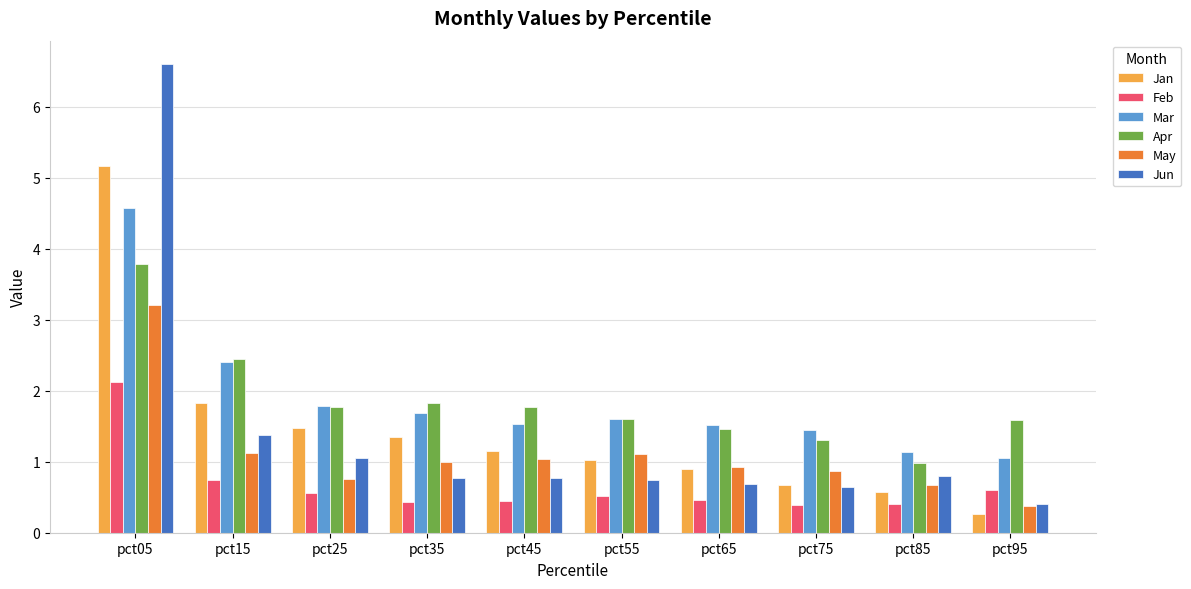

Between pct35 and pct65, which series saw the biggest shift?

Jan